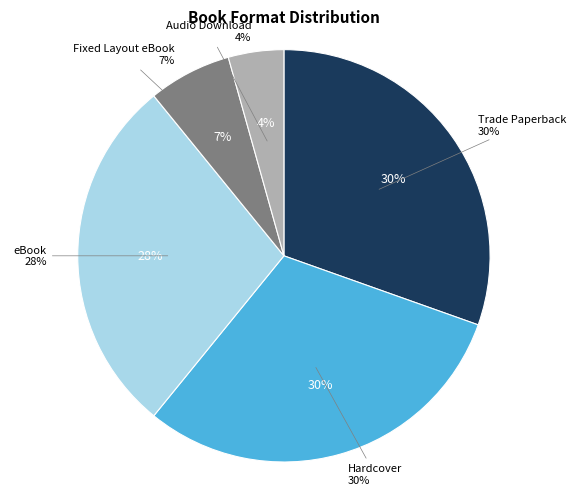

Rank the categories by value from highest to lowest.

Trade Paperback, Hardcover, eBook, Fixed Layout eBook, Audio Download